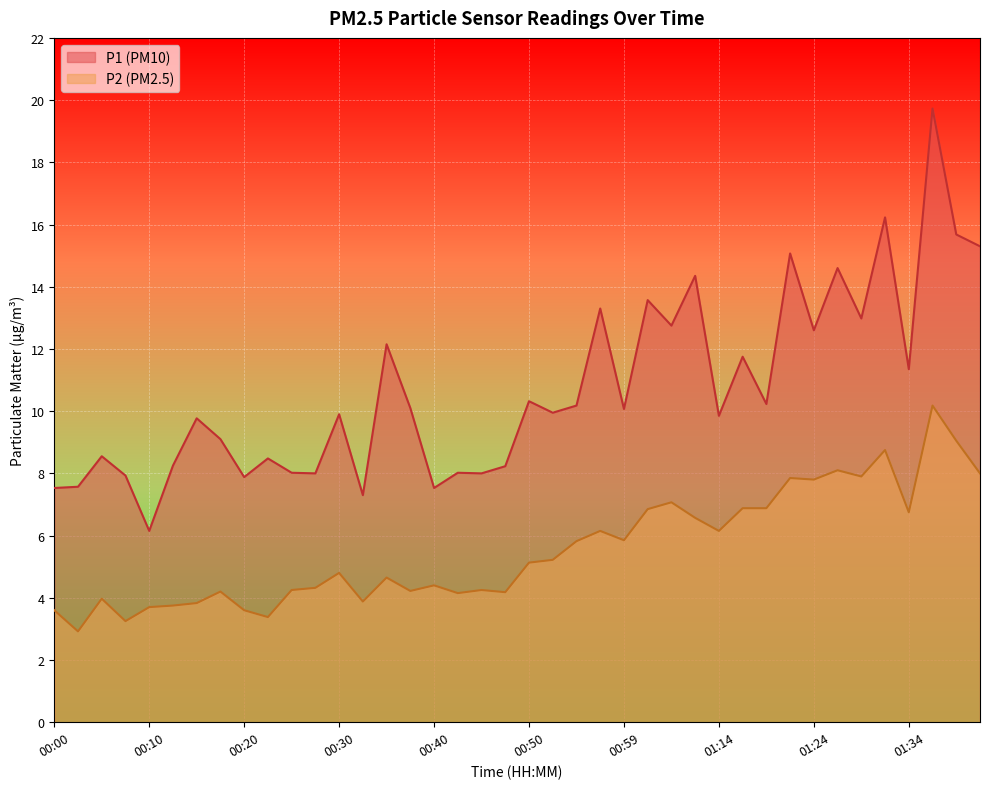

List the series in order of their peak value, lowest first.

P2, P1